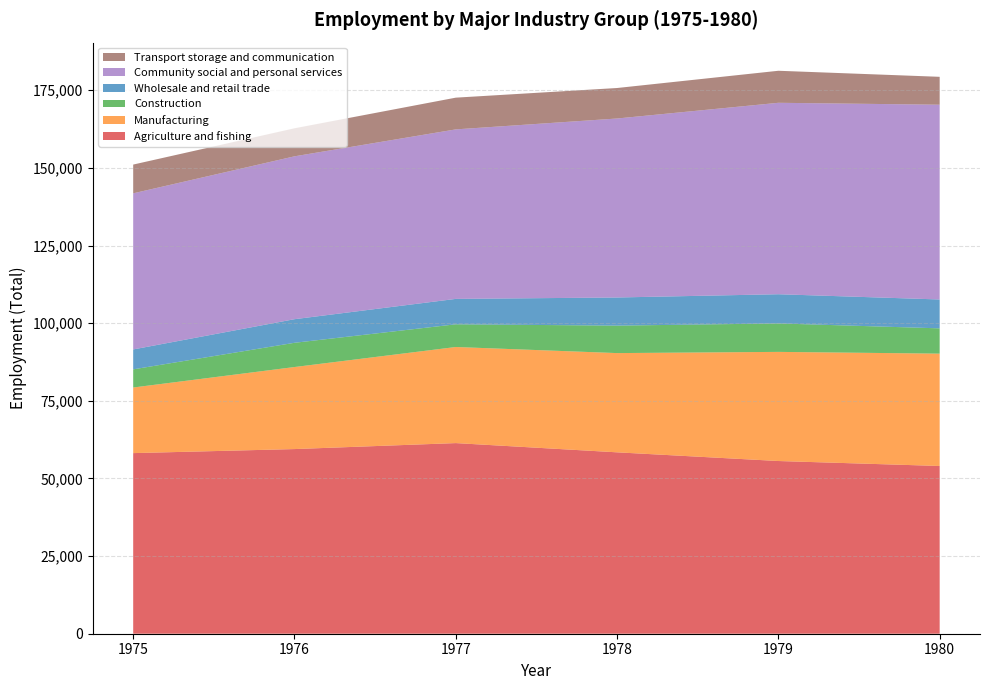

Reading left to right, transcribe all the data shown in this chart.

Agriculture and fishing: 1975=58157	1976=59459	1977=61384	1978=58410	1979=55612	1980=54014
Manufacturing: 1975=21126	1976=26416	1977=30941	1978=31954	1979=35141	1980=36172
Construction: 1975=5844	1976=7806	1977=7309	1978=8846	1979=9164	1980=8144
Wholesale and retail trade: 1975=6412	1976=7599	1977=8182	1978=9058	1979=9402	1980=9297
Community social and personal services: 1975=50269	1976=52443	1977=54583	1978=57634	1979=61642	1980=62712
Transport storage and communication: 1975=9260	1976=9027	1977=10217	1978=9820	1979=10312	1980=8987